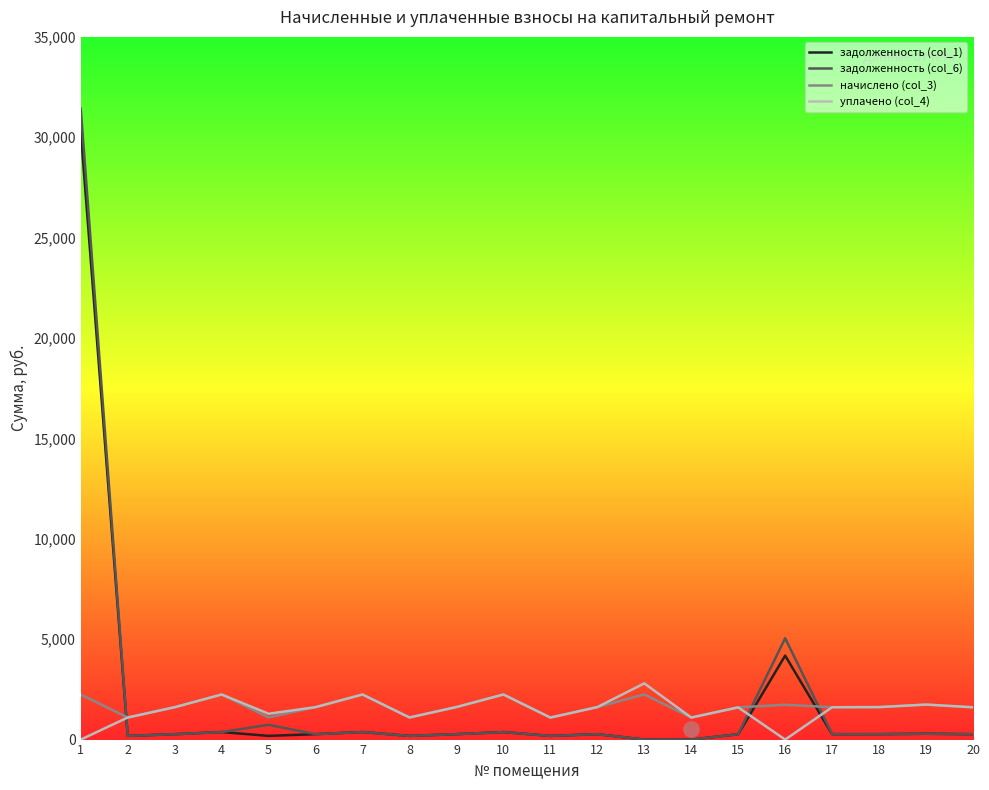

Which series has the largest Y range (max minus min)?

задолженность (col_6)